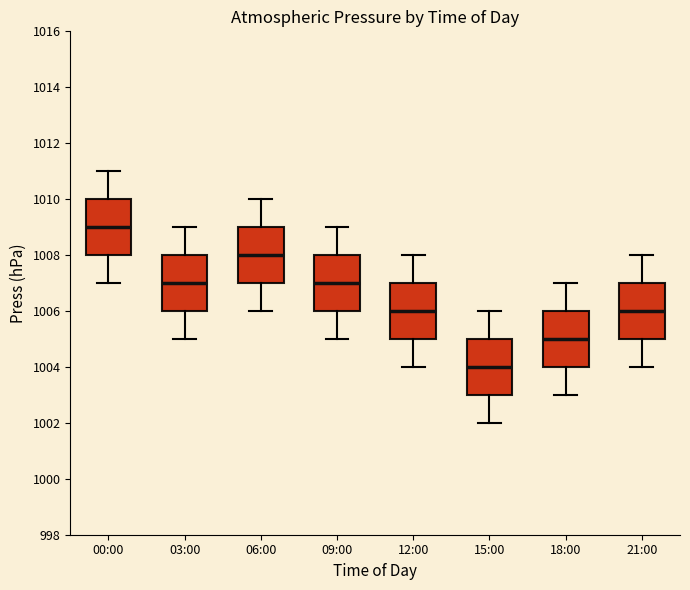

Which box's median line is the highest?

00:00